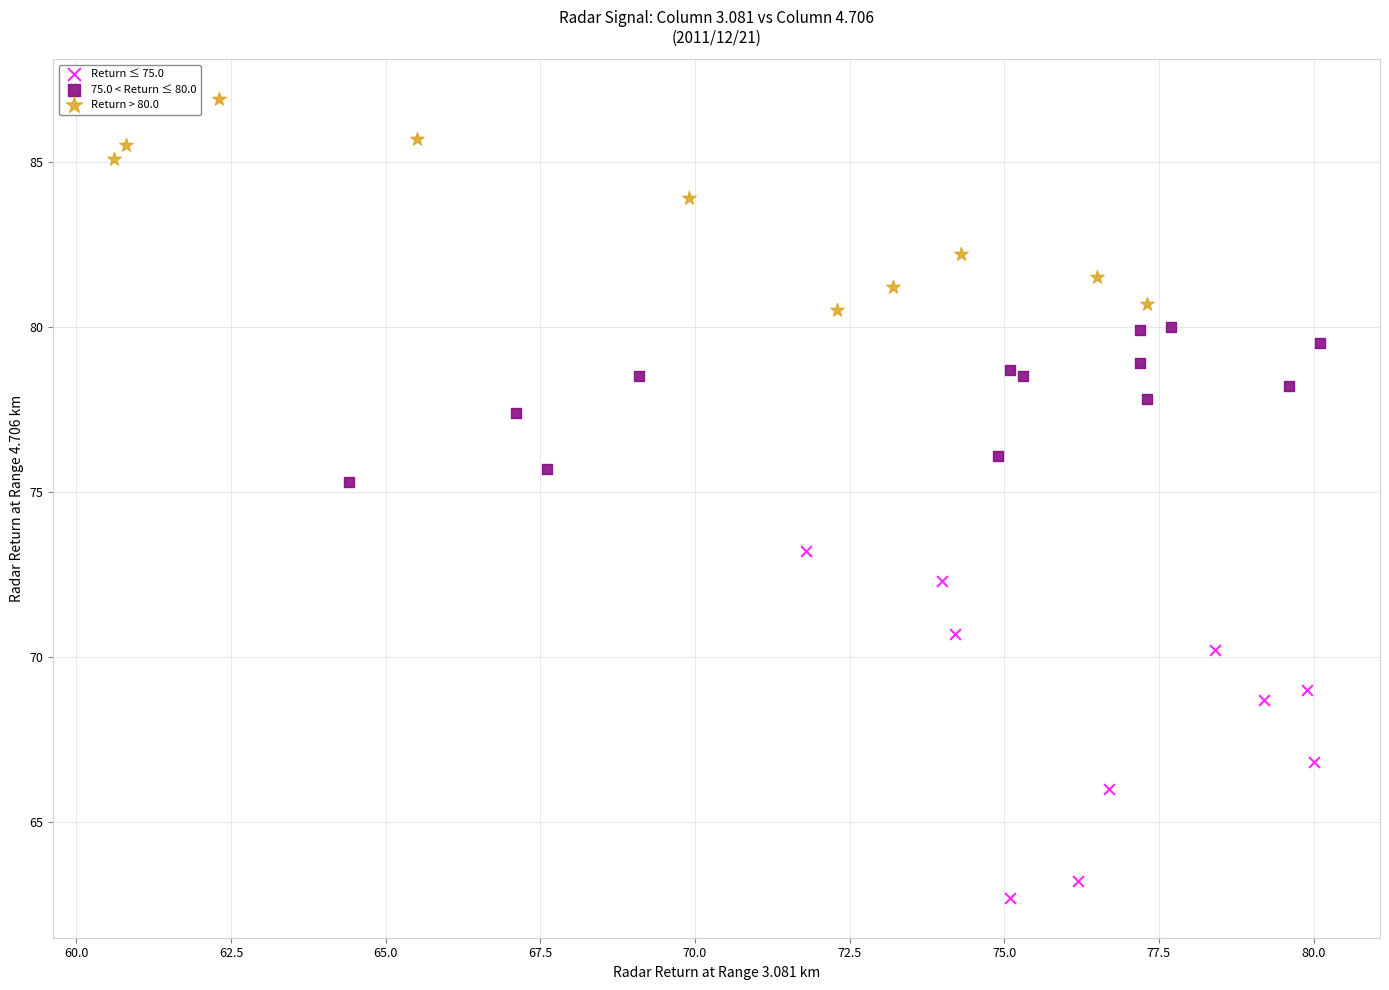

Which series reaches the minimum Y coordinate?

Return ≤ 75.0